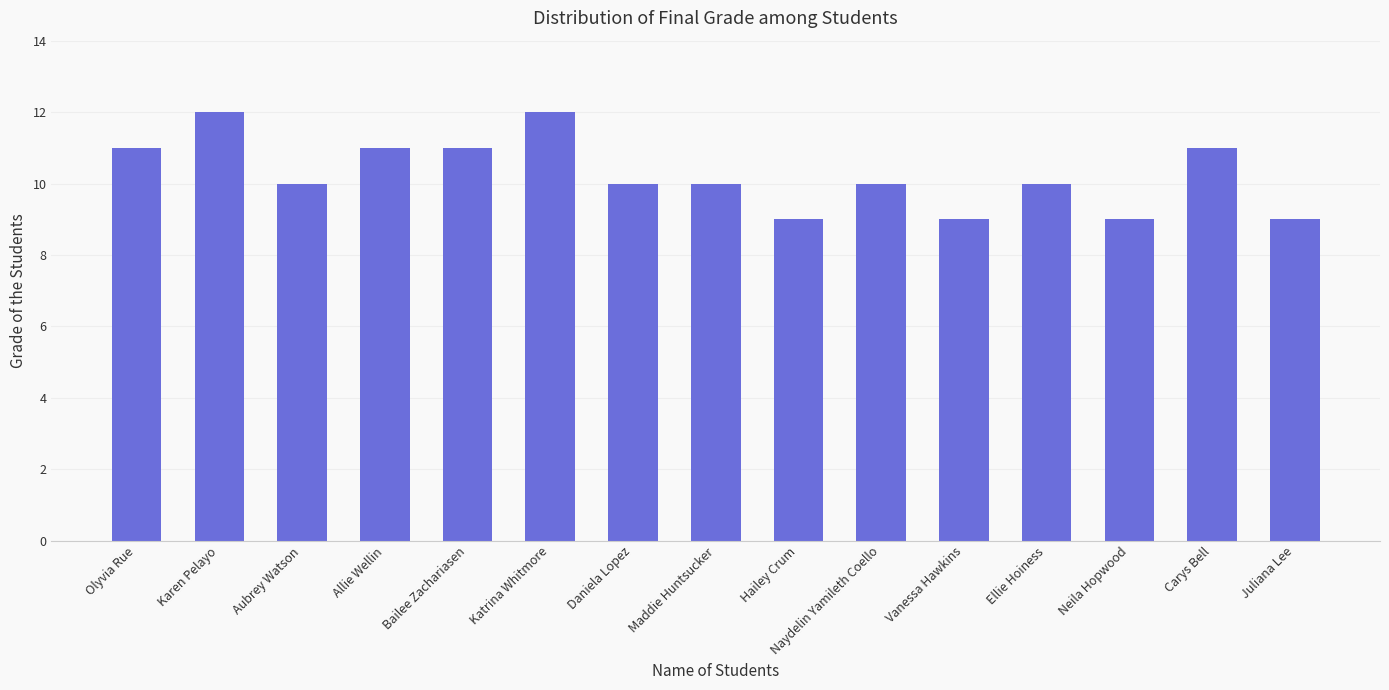

What value does the data have at Juliana Lee?

9